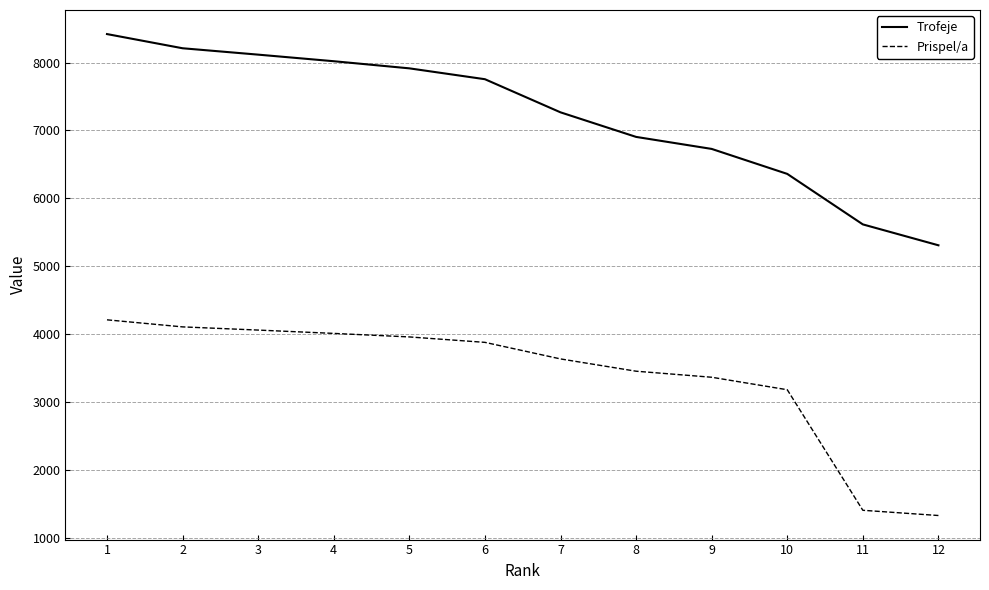

The Prispel/a series shows 3877 at 6. True or false?

True